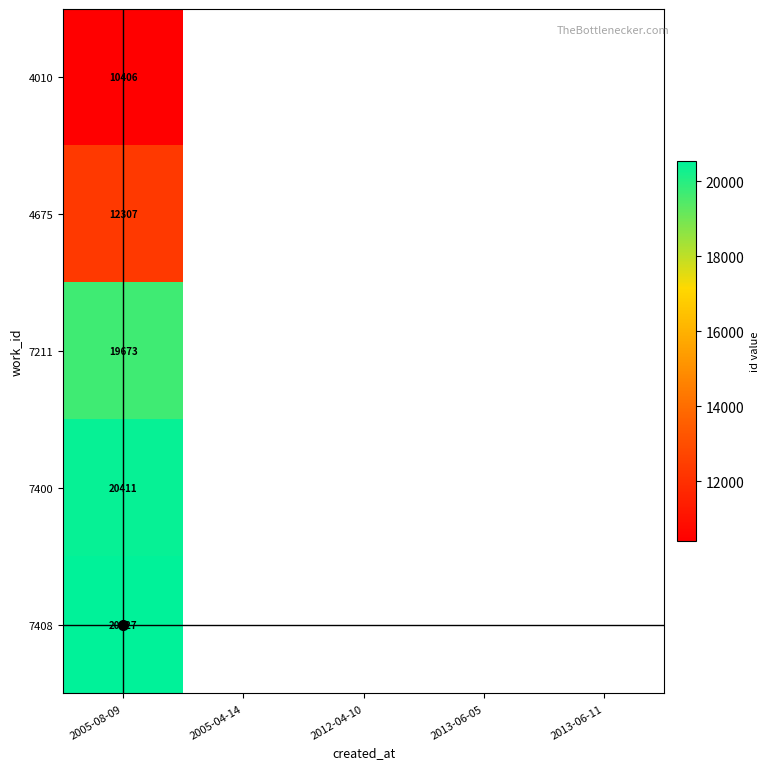

Rank the series at 2005-08-09 from lowest to highest value.

4010, 4675, 7211, 7400, 7408